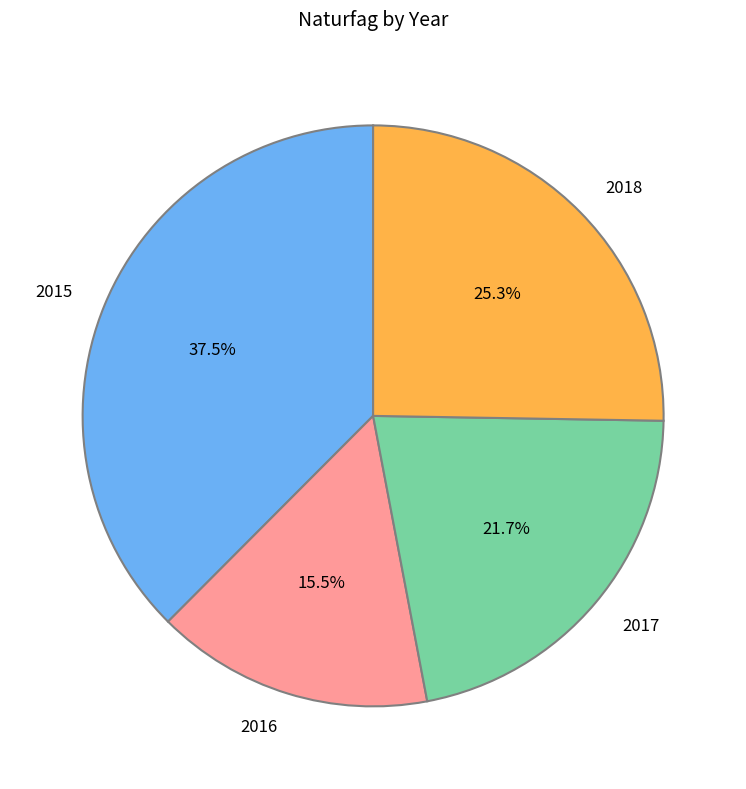

Combined, what portion of the pie is 2018 and 2015?

62.8%